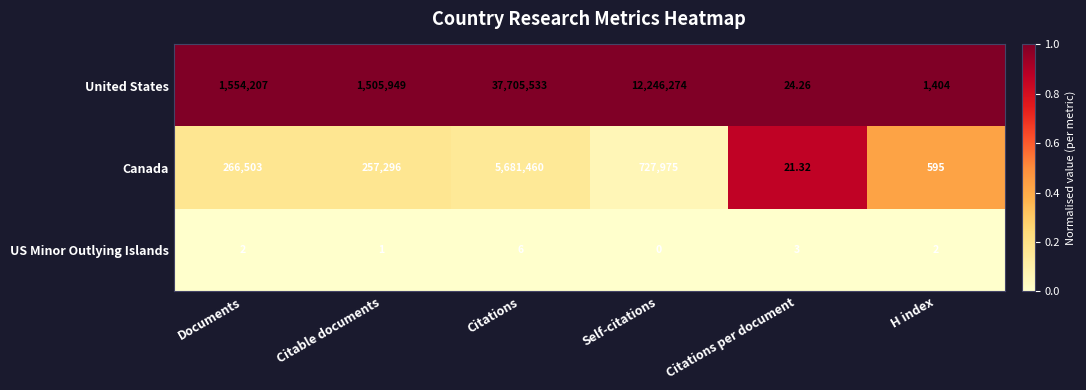

Which label corresponds to the largest value in the chart?

Citations